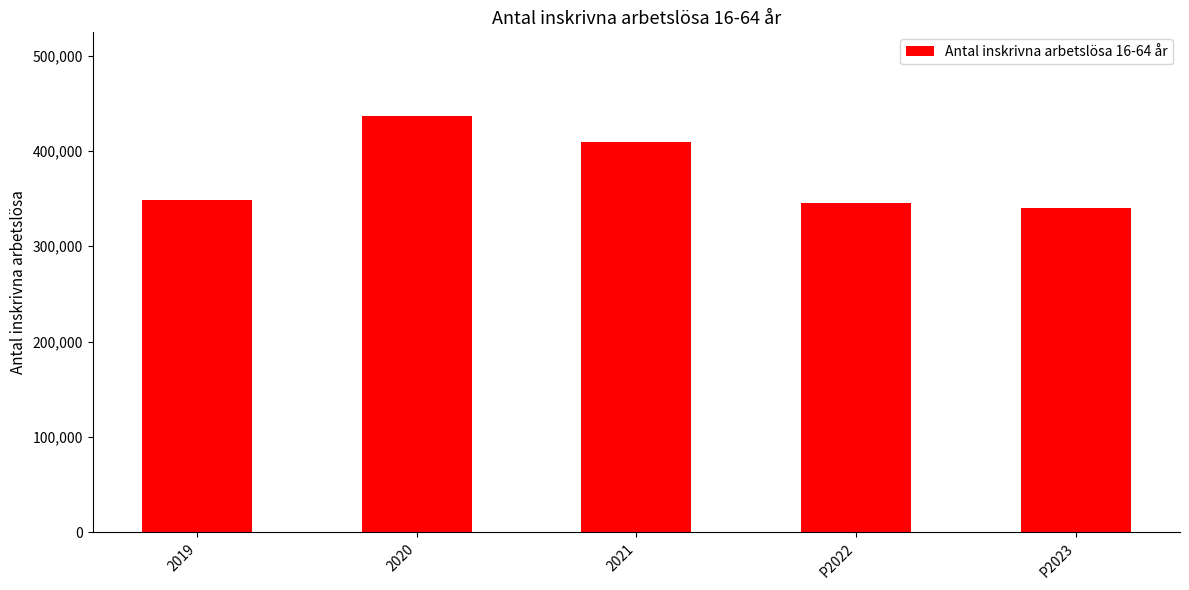

What is the difference between the second highest and minimum values?

69000